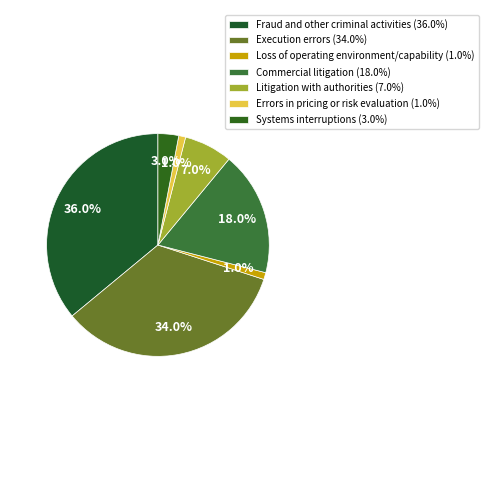

Is Litigation with authorities the majority of the pie?

No